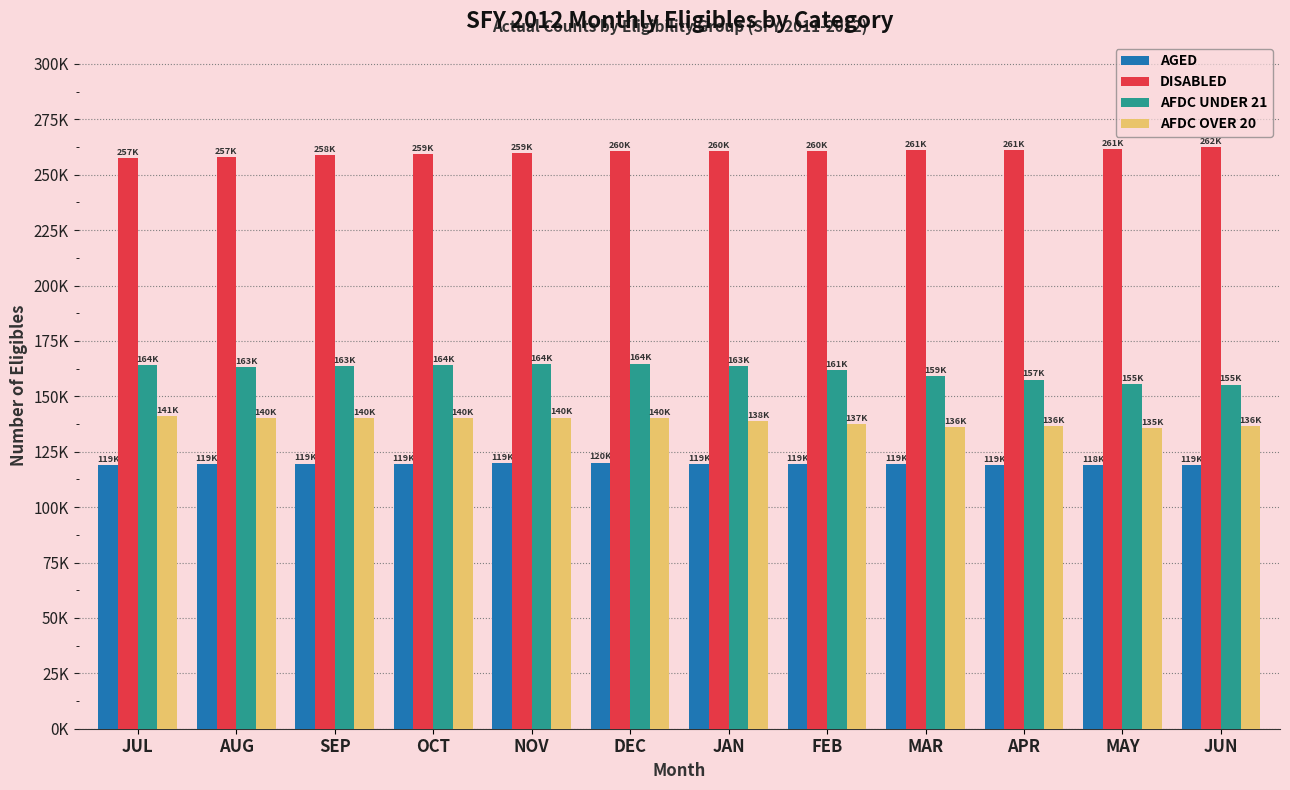

Which series has the largest total across all categories?

DISABLED